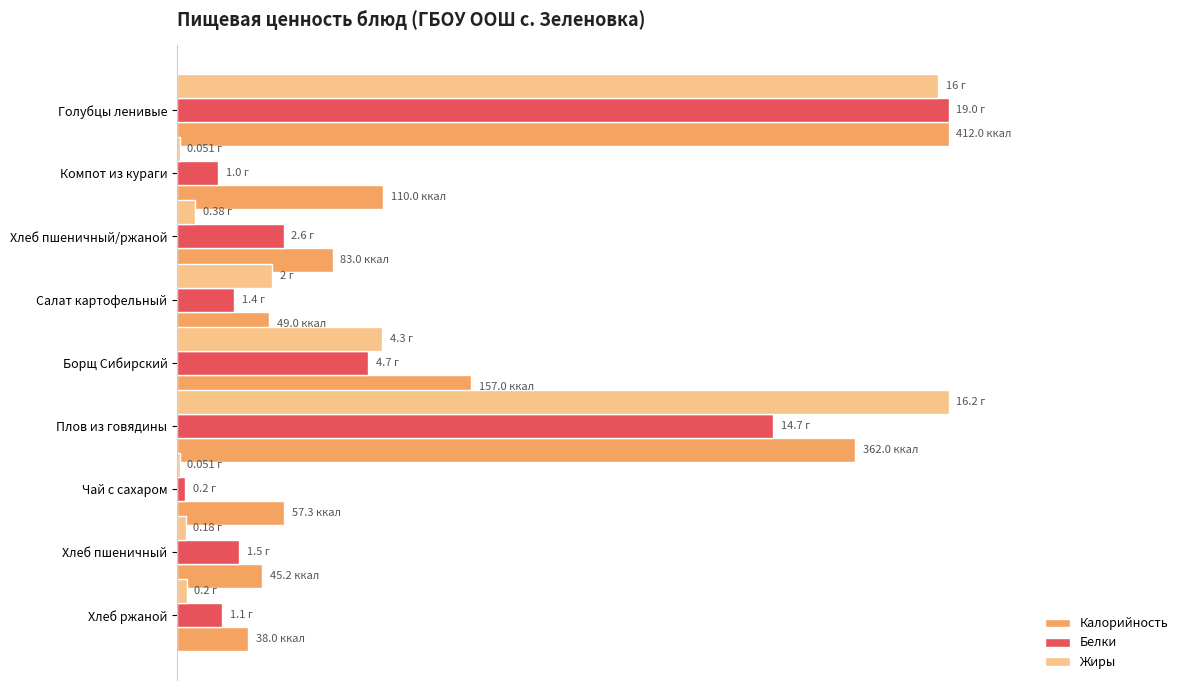

Reading left to right, transcribe all the data shown in this chart.

Калорийность: 100.0	26.7	20.1	11.9	38.1	87.9	13.9	11.0	9.2
Белки: 100.0	5.3	13.8	7.4	24.7	77.2	1.1	8.0	5.8
Жиры: 98.7	0.3	2.3	12.3	26.5	100.0	0.3	1.1	1.2